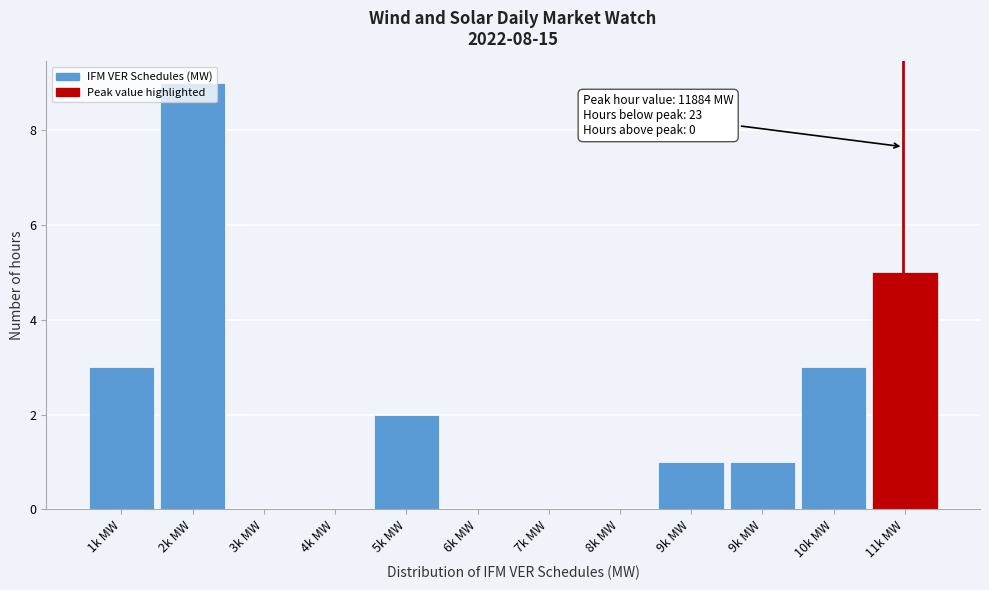

Count the number of data series in this chart.

1